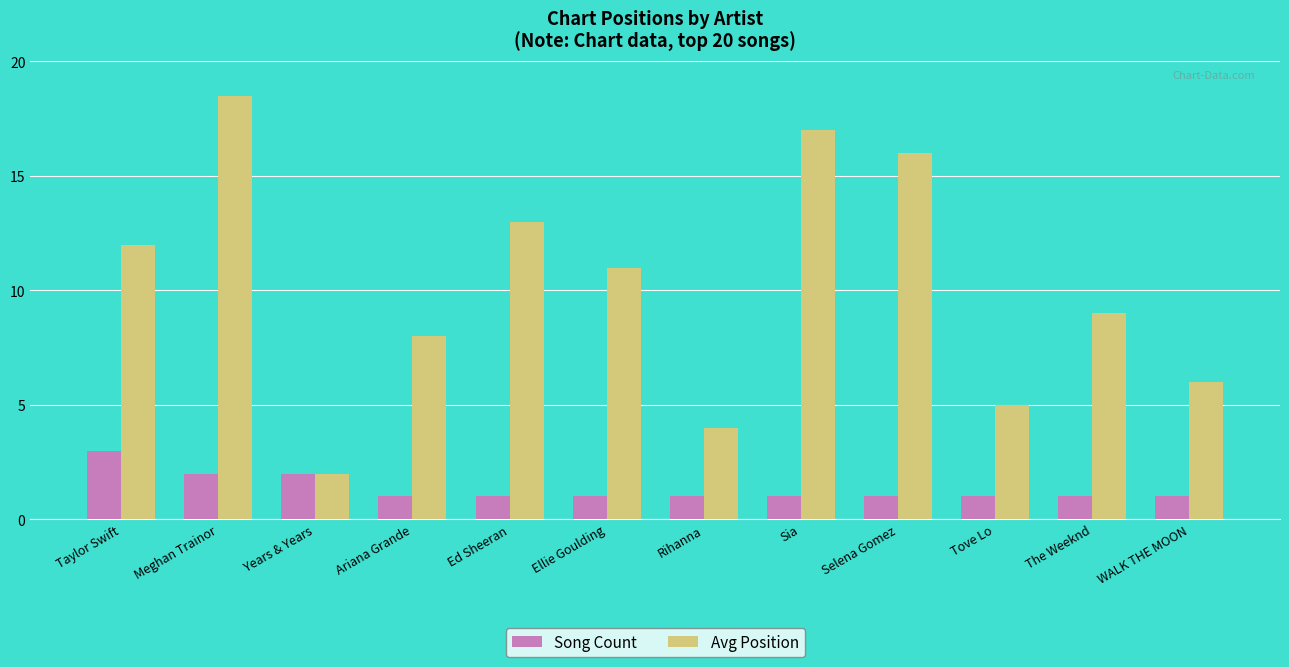

Which series has the widest spread of values?

Avg Position